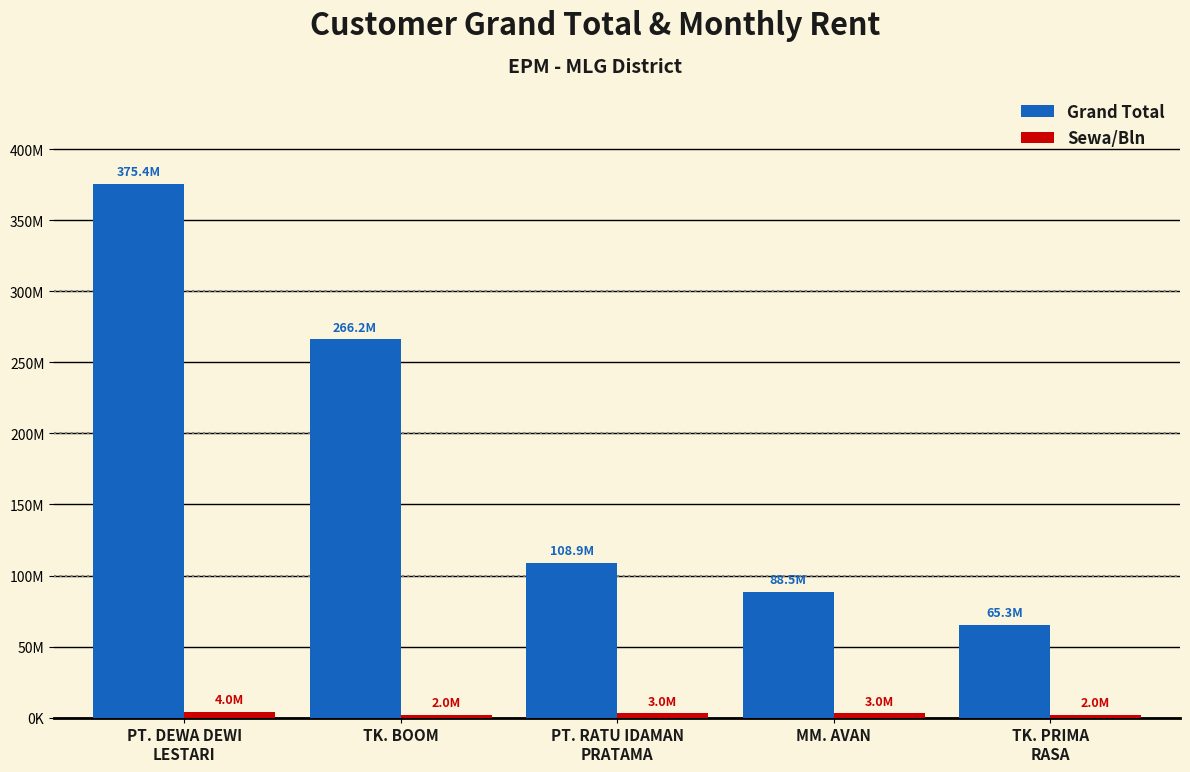

Does the chart contain any negative values?

No